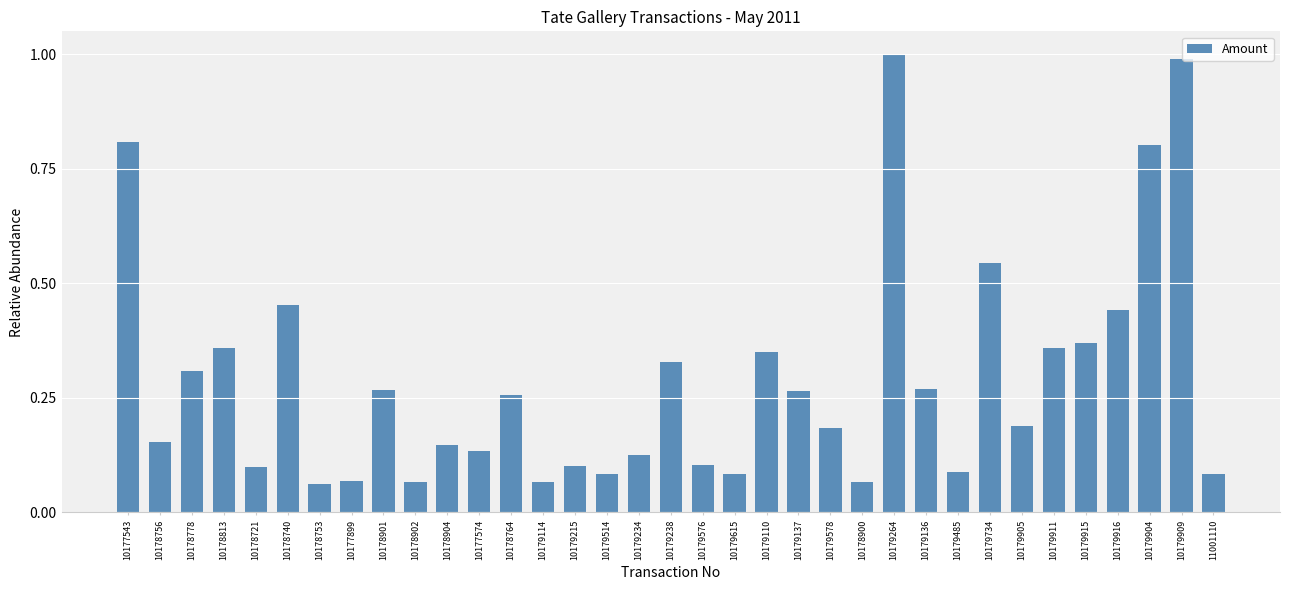

The chart shows a value of 0.1 at 10177574. True or false?

True